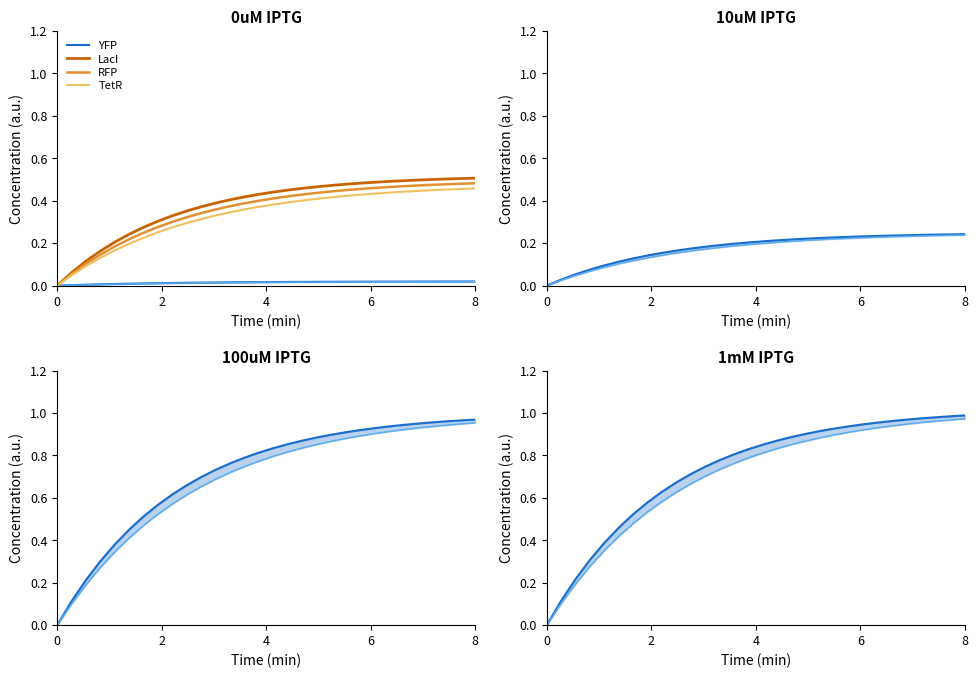

What are all the series names shown in the legend?

YFP, LacI, RFP, TetR